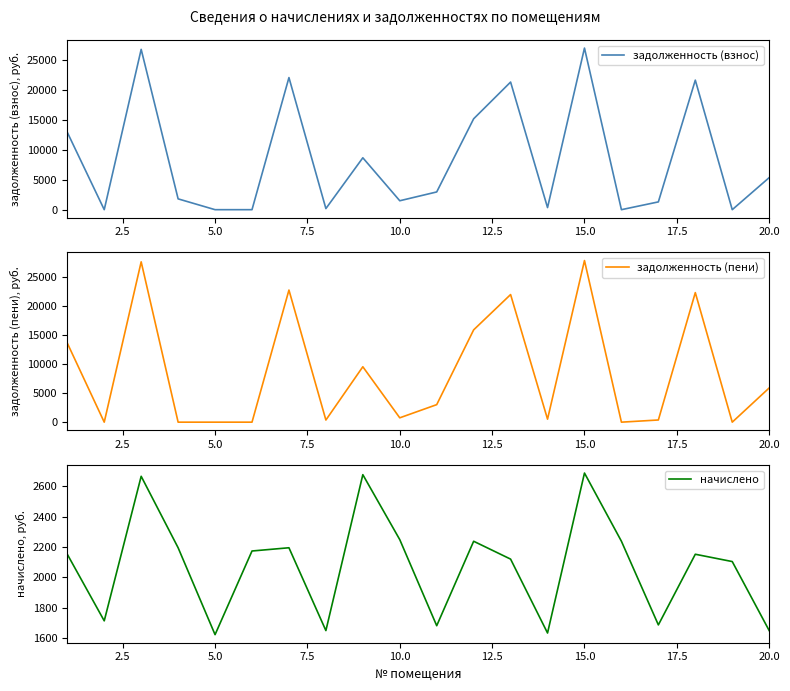

What is the maximum value for задолженность (взнос)?

26956.0